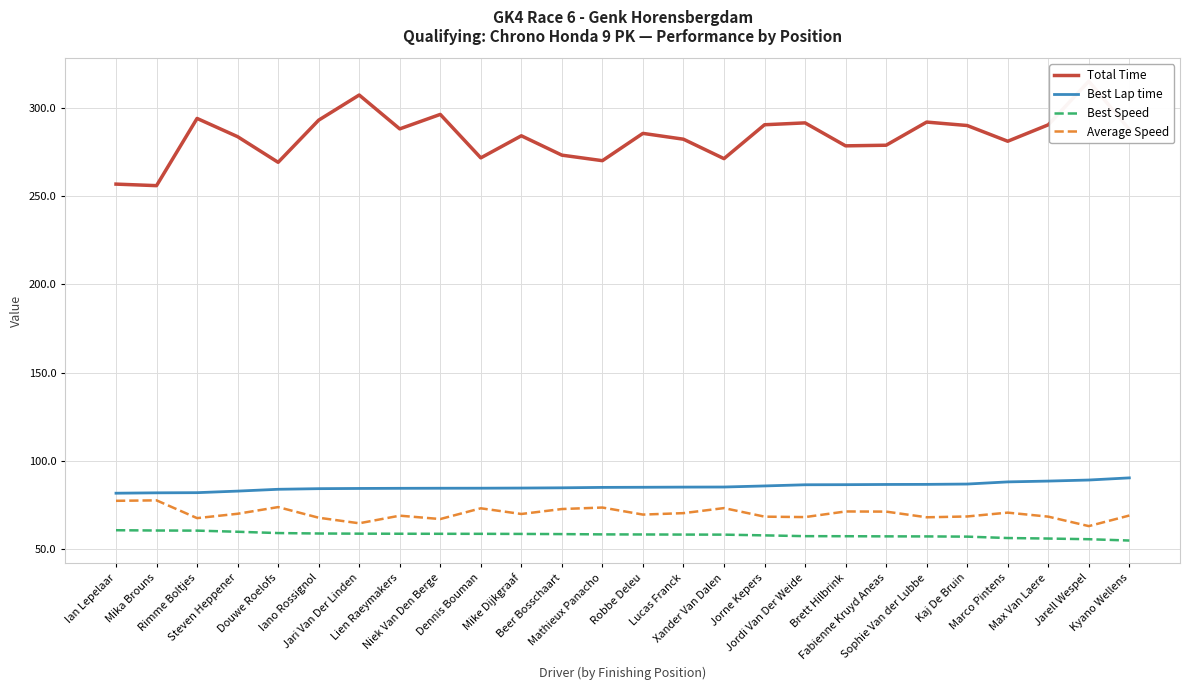

The value of Best Lap time at Rimme Boltjes is 24.2. True or false?

False